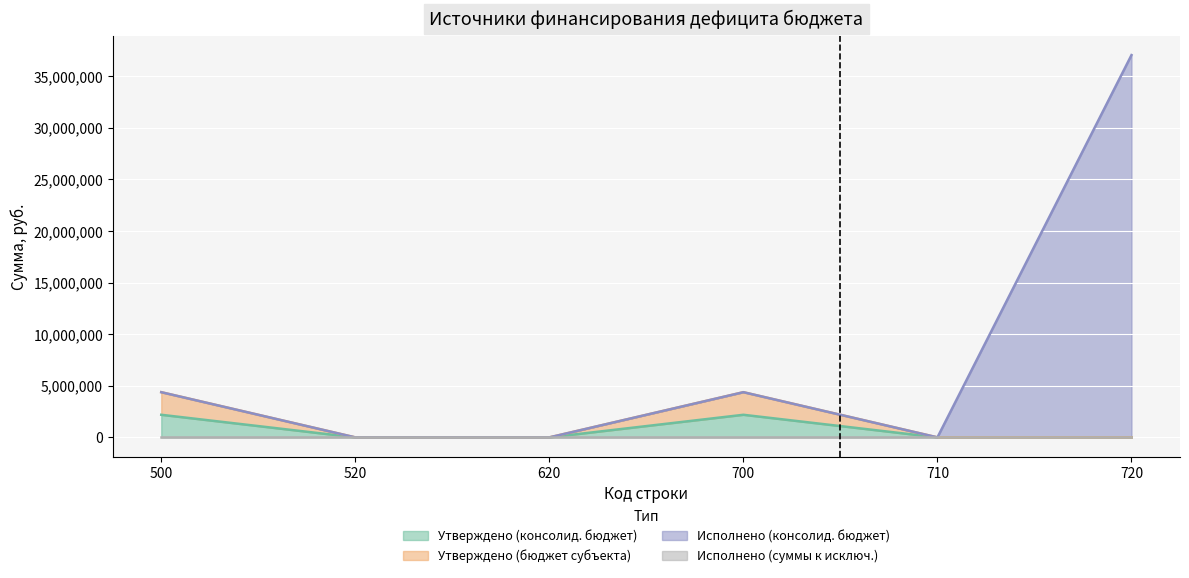

Which category has the lowest value across all series?

520